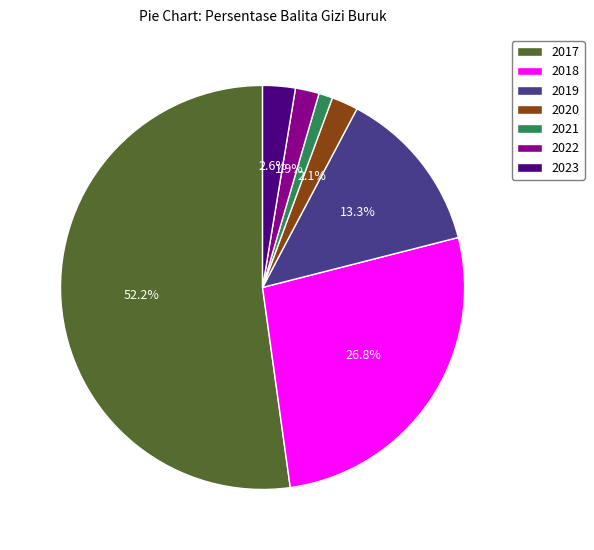

What percentage do 2022 and 2019 together represent?

15.2%